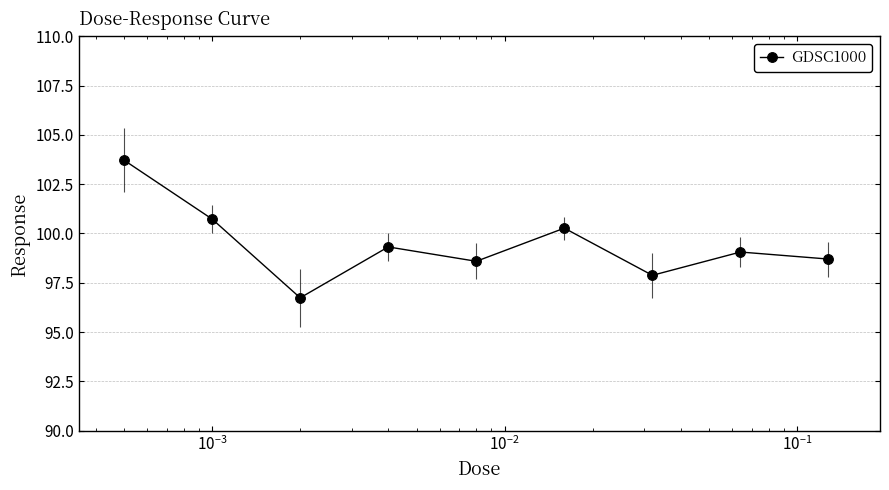

What is the difference between the second highest and second lowest values?

2.9